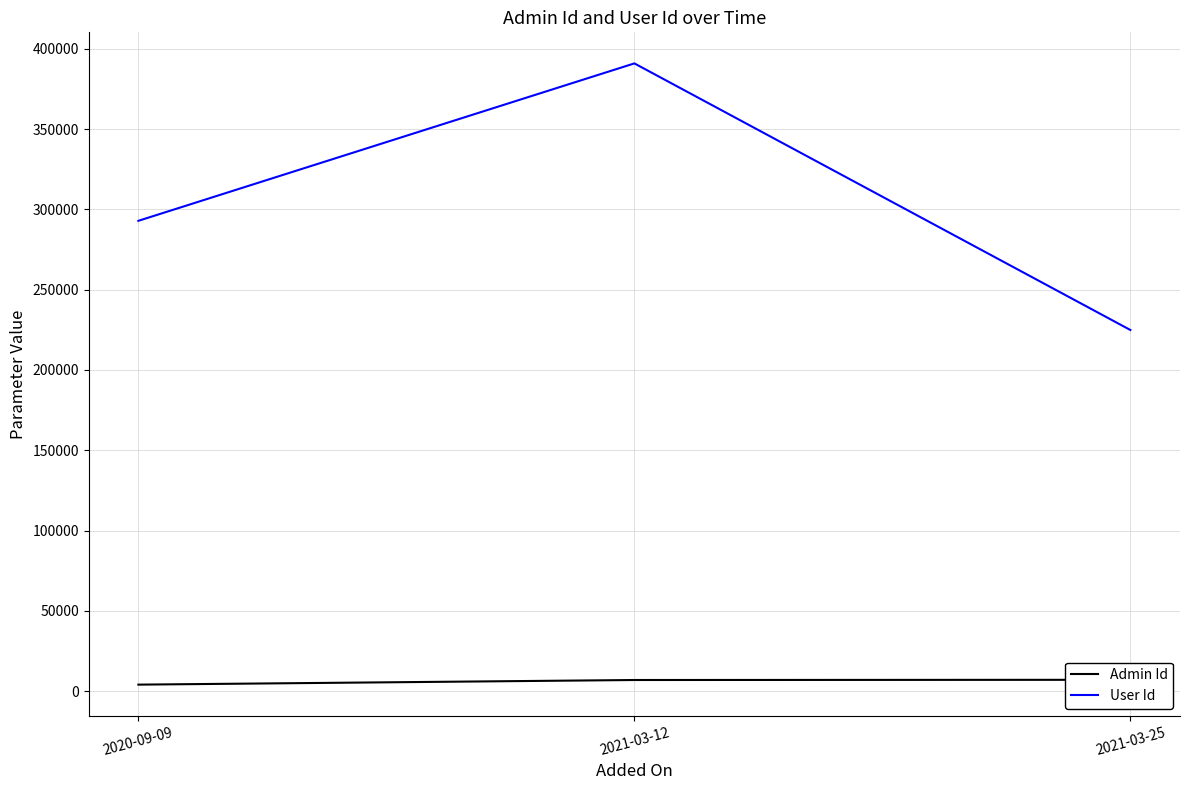

At which label does Admin Id first exceed 6940?

2021-03-25